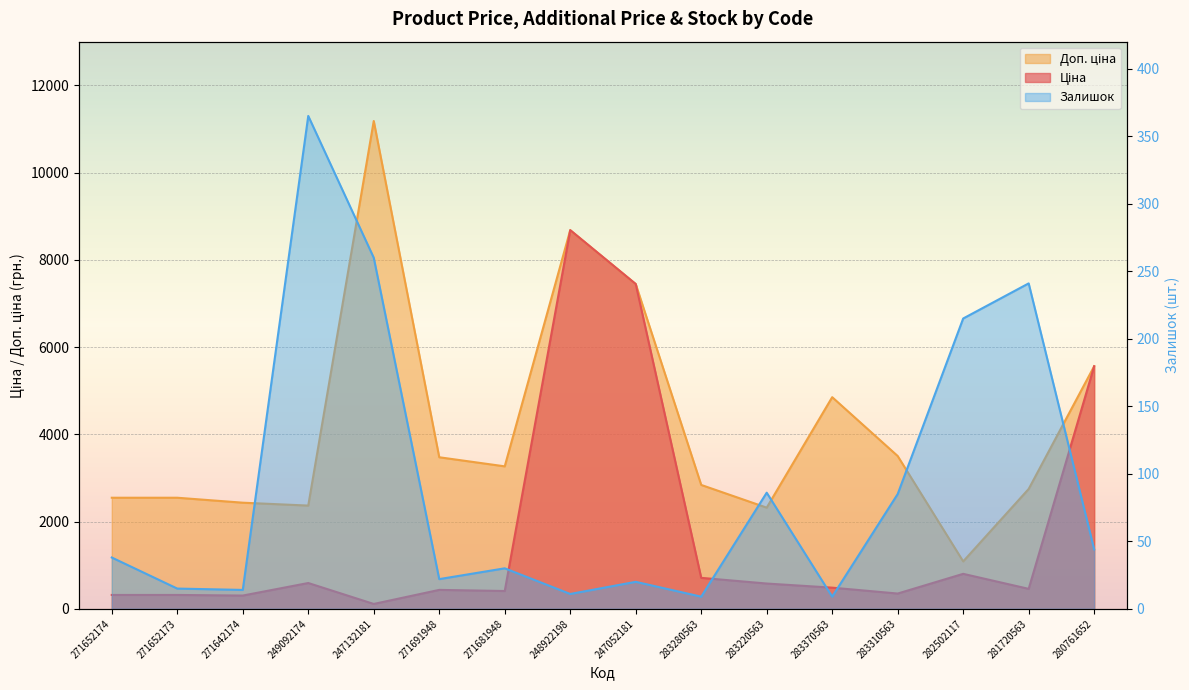

Reading right to left, what are all the values shown in this chart?

Ціна: 280761652=5560.3	281720563=457.9	282502117=802.1	283310563=350.2	283370563=485.1	283220563=579.8	283280563=710.0	247052181=7444.6	248922198=8679.5	271681948=408.2	271691948=434.3	247132181=111.8	249092174=591.6	271642174=304.1	271652173=318.3	271652174=318.3
Доп. ціна: 280761652=5560.3	281720563=2747.5	282502117=1087.0	283310563=3502.5	283370563=4851.4	283220563=2319.2	283280563=2839.8	247052181=7444.6	248922198=8679.5	271681948=3265.8	271691948=3474.1	247132181=11182.0	249092174=2366.5	271642174=2432.8	271652173=2546.4	271652174=2546.4
Залишок: 280761652=44.0	281720563=241.0	282502117=215.0	283310563=85.0	283370563=9.0	283220563=86.0	283280563=9.0	247052181=20.0	248922198=11.0	271681948=30.0	271691948=22.0	247132181=260.0	249092174=365.0	271642174=14.0	271652173=15.0	271652174=38.0